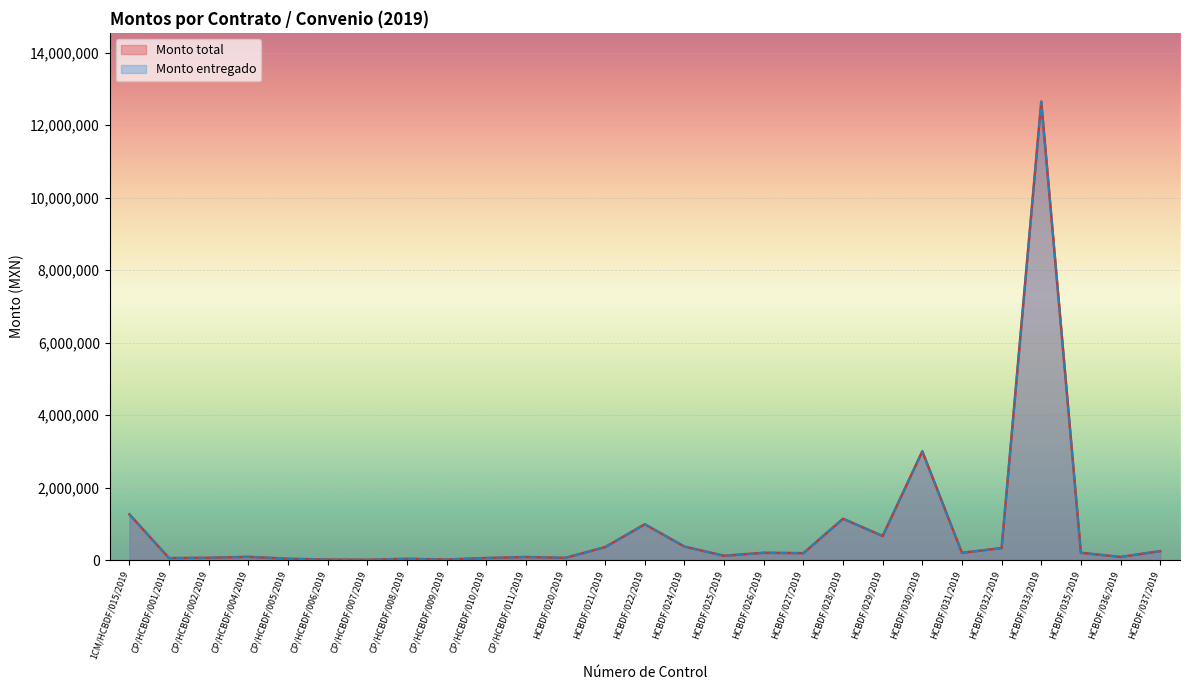

True or false: Monto total has more than 1 points higher than both neighbors.

True